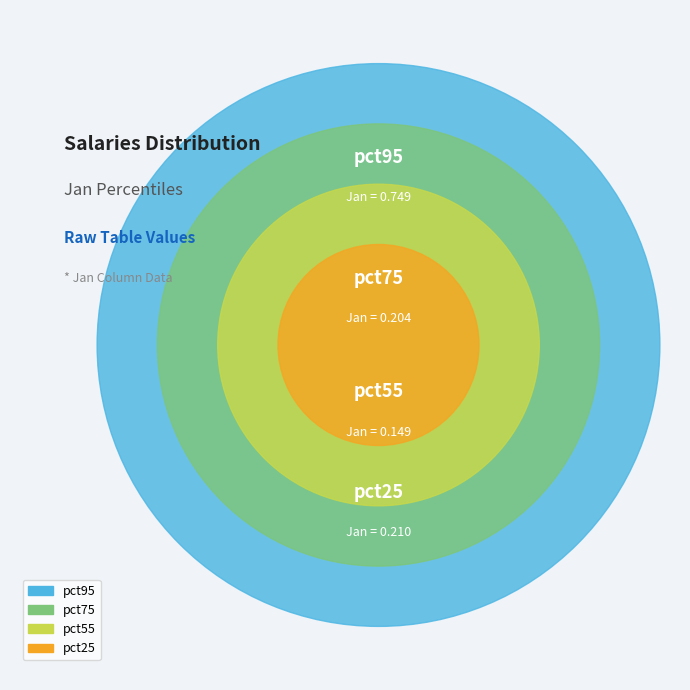

What is the change in value from pct55 to pct75?

+0.1